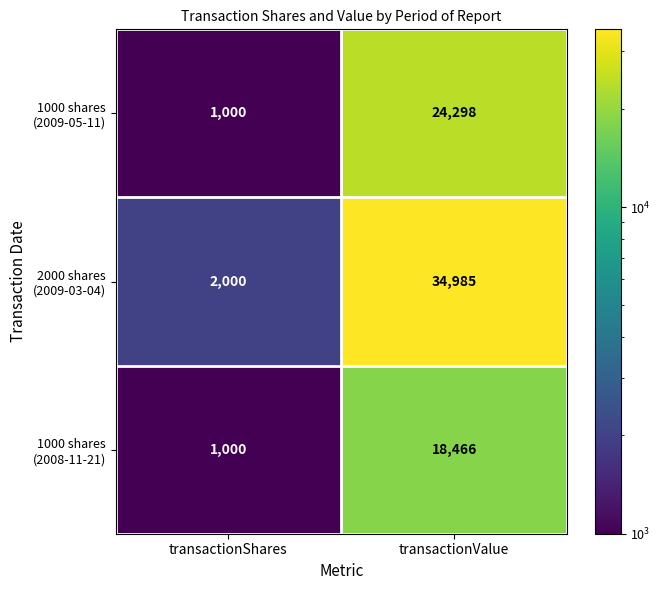

Which category has the lowest value across all series?

transactionShares